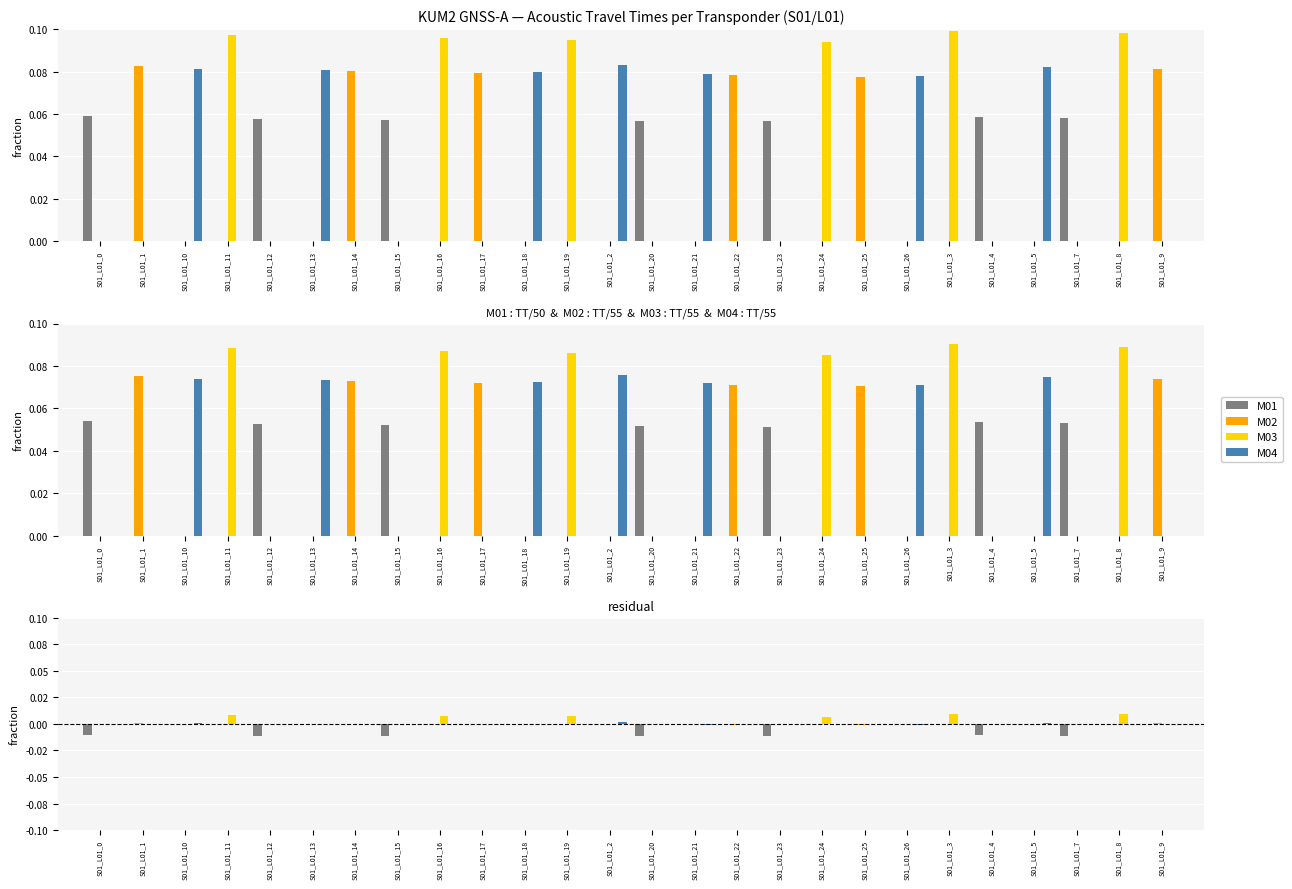

Rank the categories by M02 value from lowest to highest.

S01_L01_25, S01_L01_22, S01_L01_17, S01_L01_0, S01_L01_10, S01_L01_11, S01_L01_12, S01_L01_13, S01_L01_15, S01_L01_16, S01_L01_18, S01_L01_19, S01_L01_2, S01_L01_20, S01_L01_21, S01_L01_23, S01_L01_24, S01_L01_26, S01_L01_3, S01_L01_4, S01_L01_5, S01_L01_7, S01_L01_8, S01_L01_14, S01_L01_9, S01_L01_1